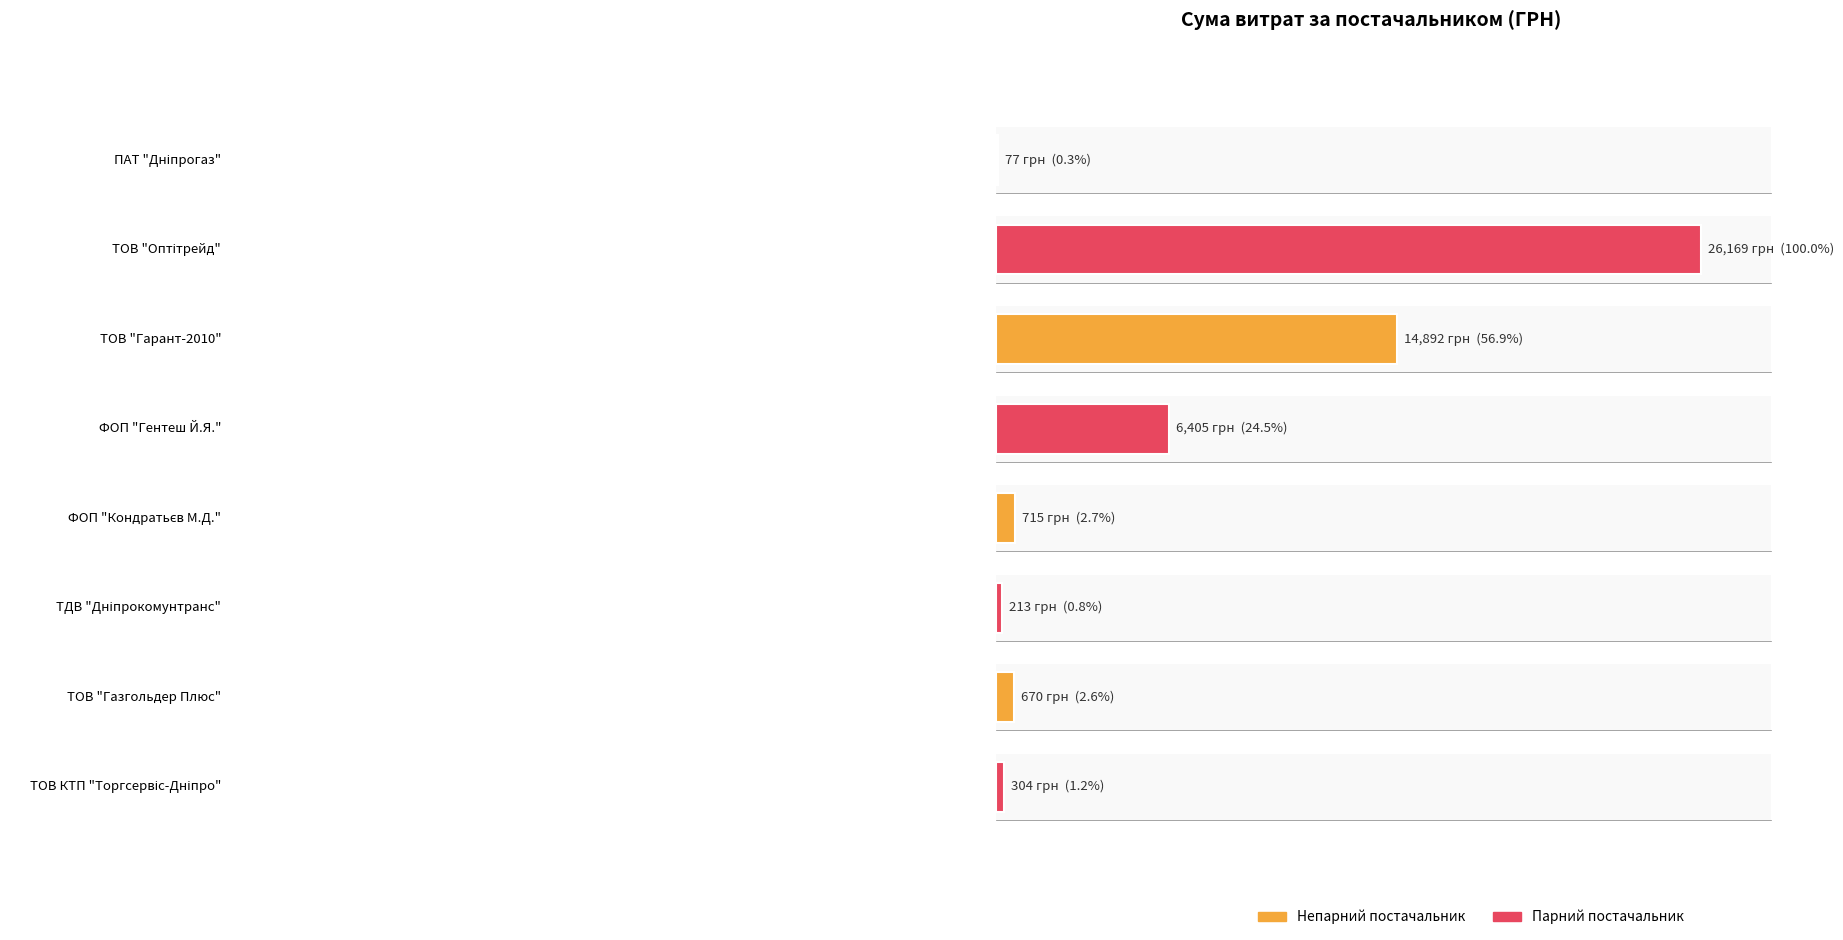

What is the difference between the values at ТДВ "Дніпрокомунтранс" and ФОП "Кондратьєв М.Д."?

502.4